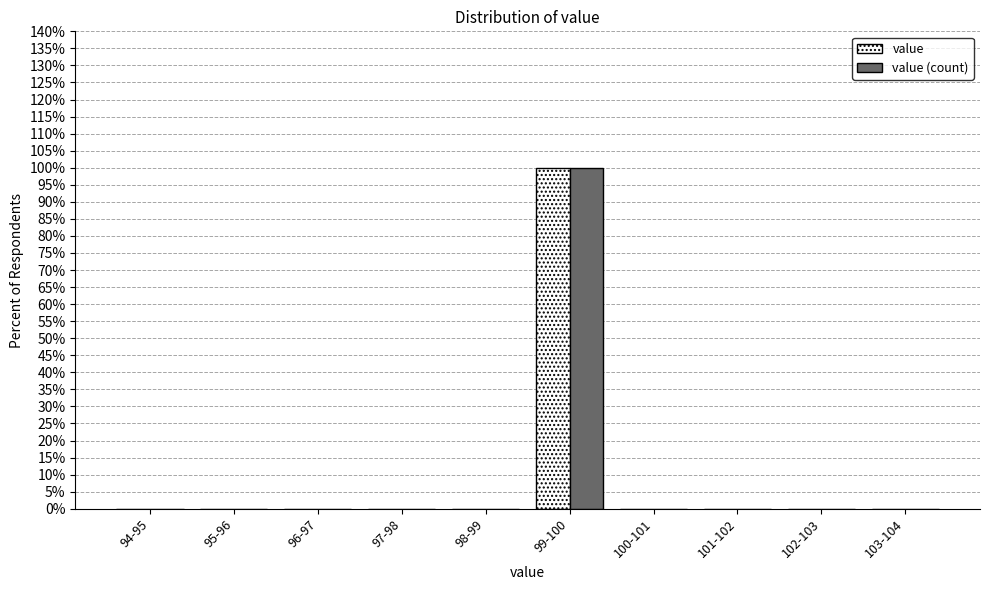

Reading left to right, what are all the values shown in this chart?

value: 94-95=0	95-96=0	96-97=0	97-98=0	98-99=0	99-100=100	100-101=0	101-102=0	102-103=0	103-104=0
value (count): 94-95=0	95-96=0	96-97=0	97-98=0	98-99=0	99-100=100	100-101=0	101-102=0	102-103=0	103-104=0